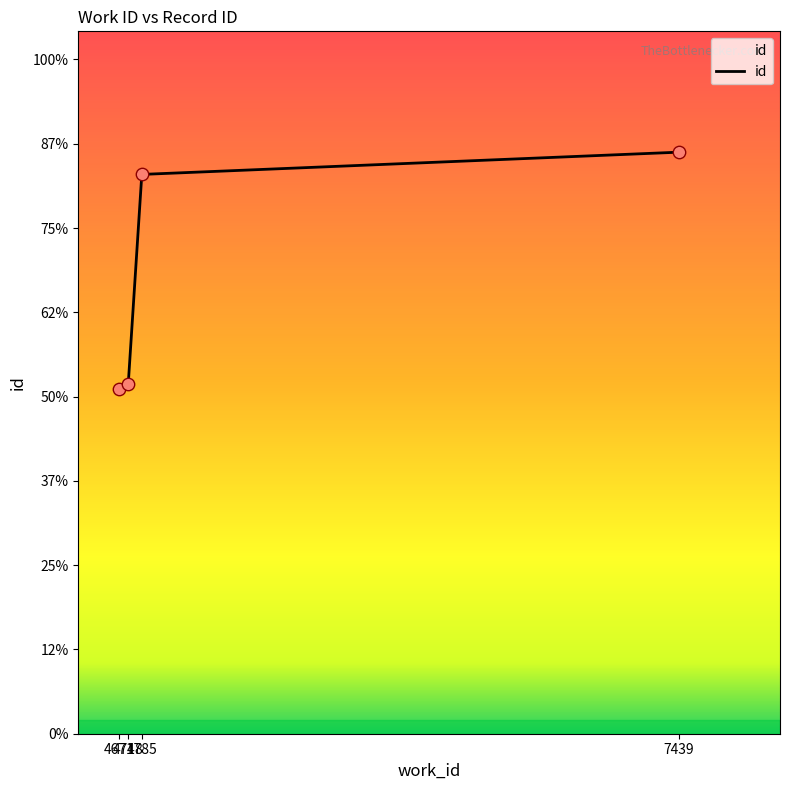

Between 4785 and 4671, which is larger?

4785